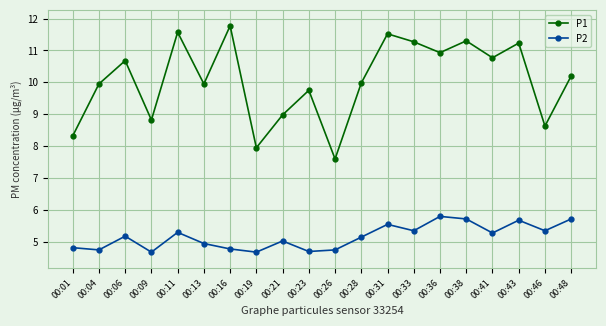

Is the value of P1 at 00:38 greater than the value of P2 at 00:38?

Yes